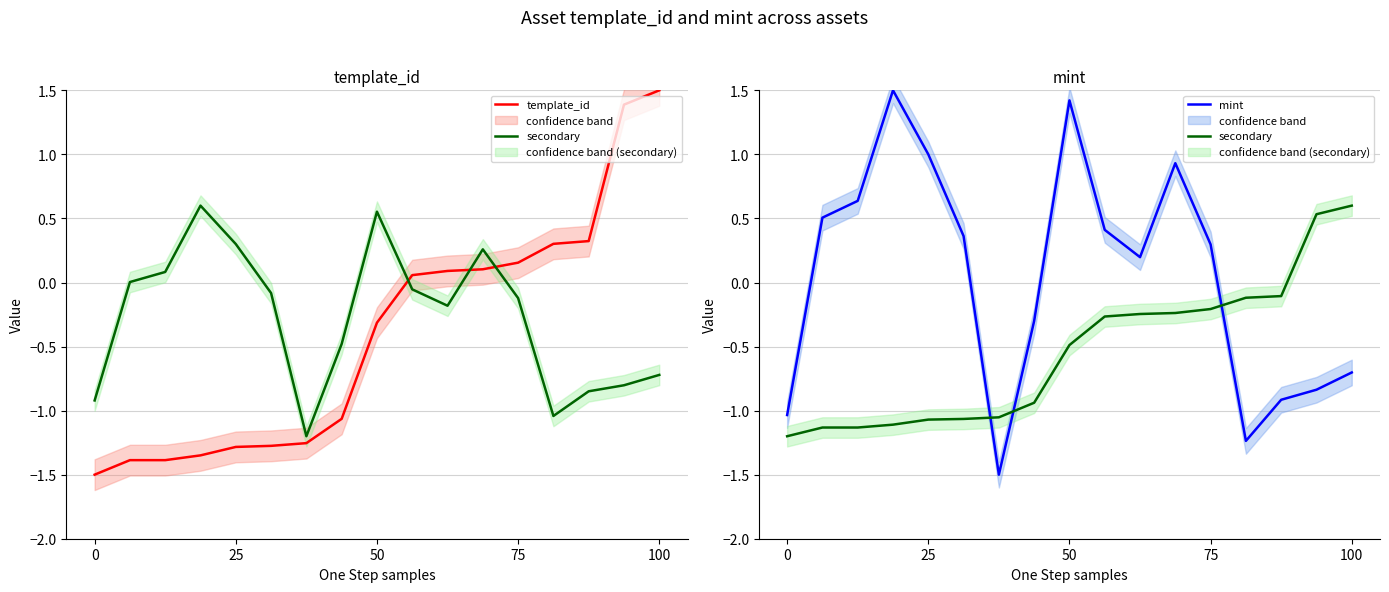

True or false: template_id has a value of 0.3 at 75.

False